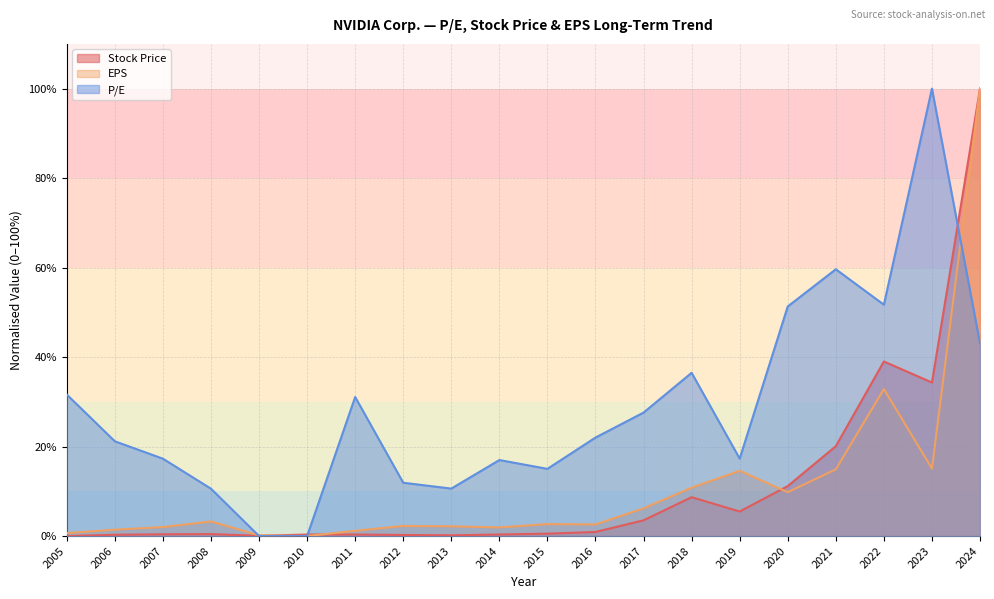

At which category does P/E reach its first local valley?

2013